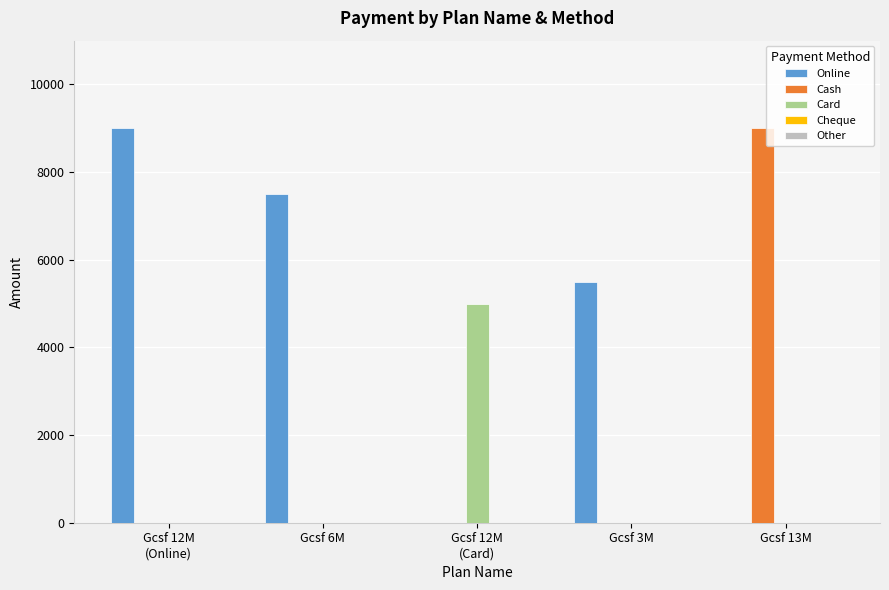

Which series has the largest total across all categories?

Online